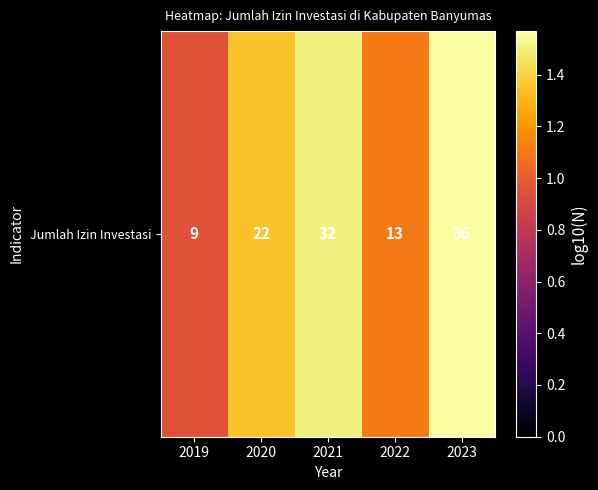

What is the difference between the maximum and minimum values?

0.6